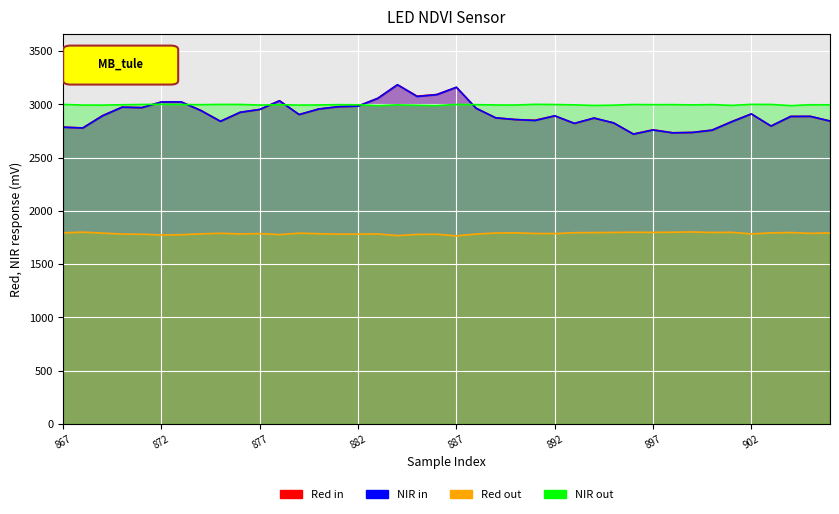

True or false: Red out and Red in cross at least once.

False